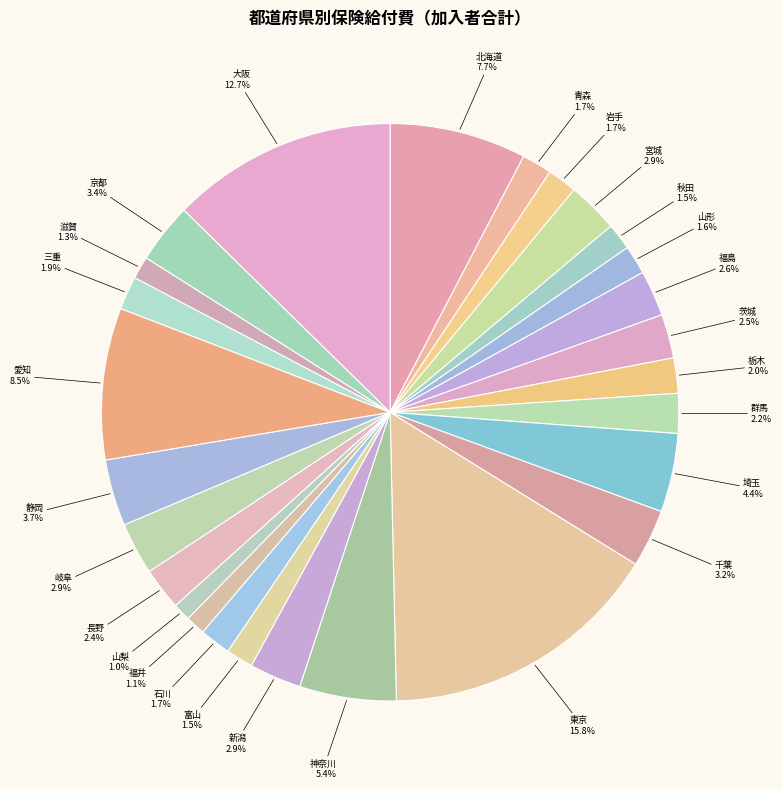

How many segments does this pie chart have?

27